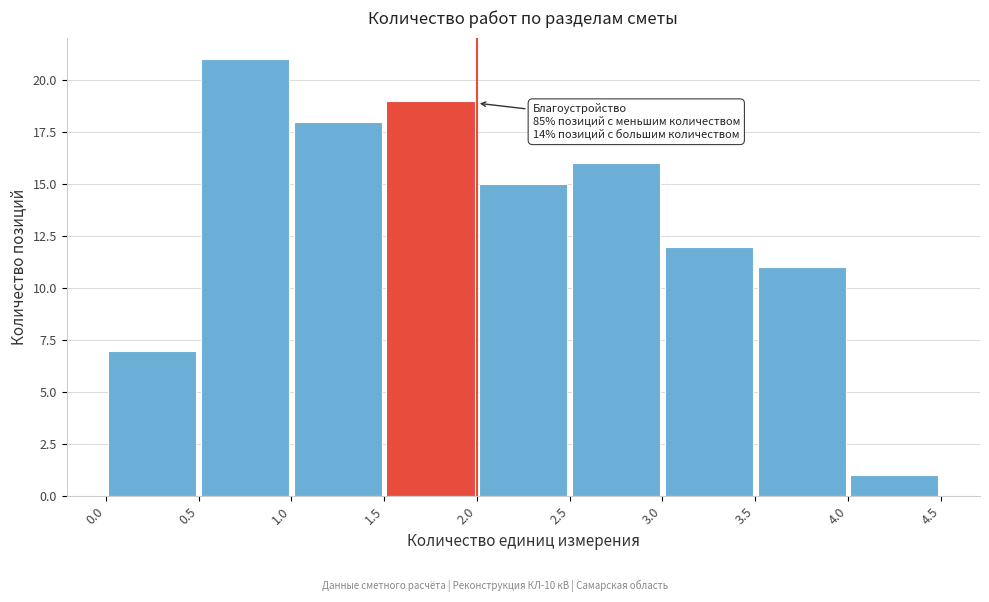

Over which range of the x-axis is the bar tallest?

0.5 to 1.0